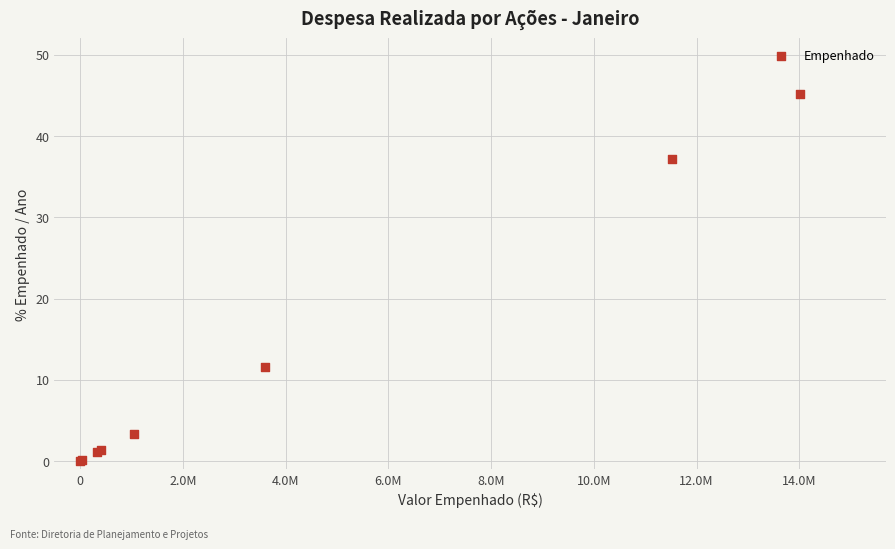

What Y value in the scatter plot is closest to 22?

11.6